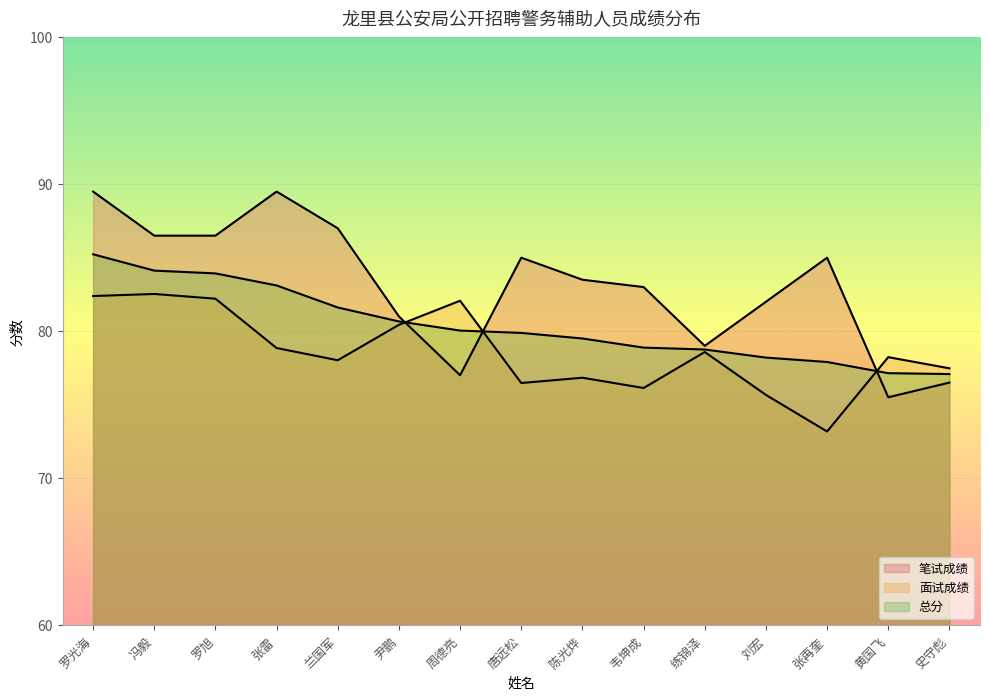

Which has a higher value, 张雷 or 史守彪?

张雷